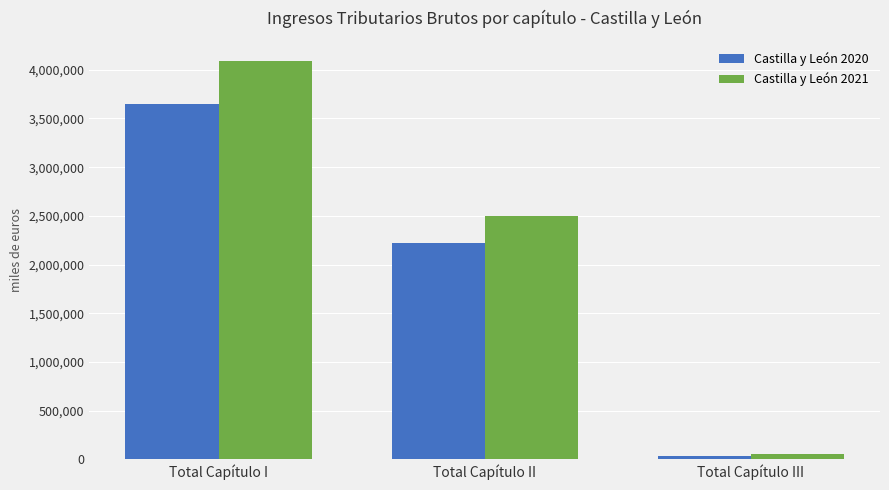

What is the difference between the Castilla y León 2021 values at Total Capítulo II and Total Capítulo III?

2442238